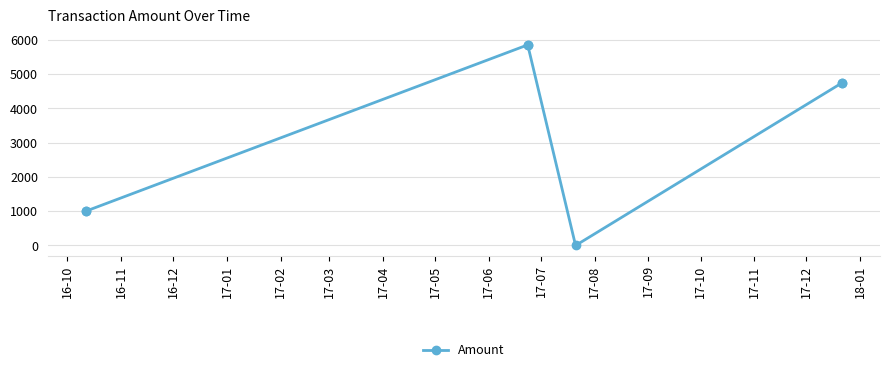

What is the sum of all values?

23211